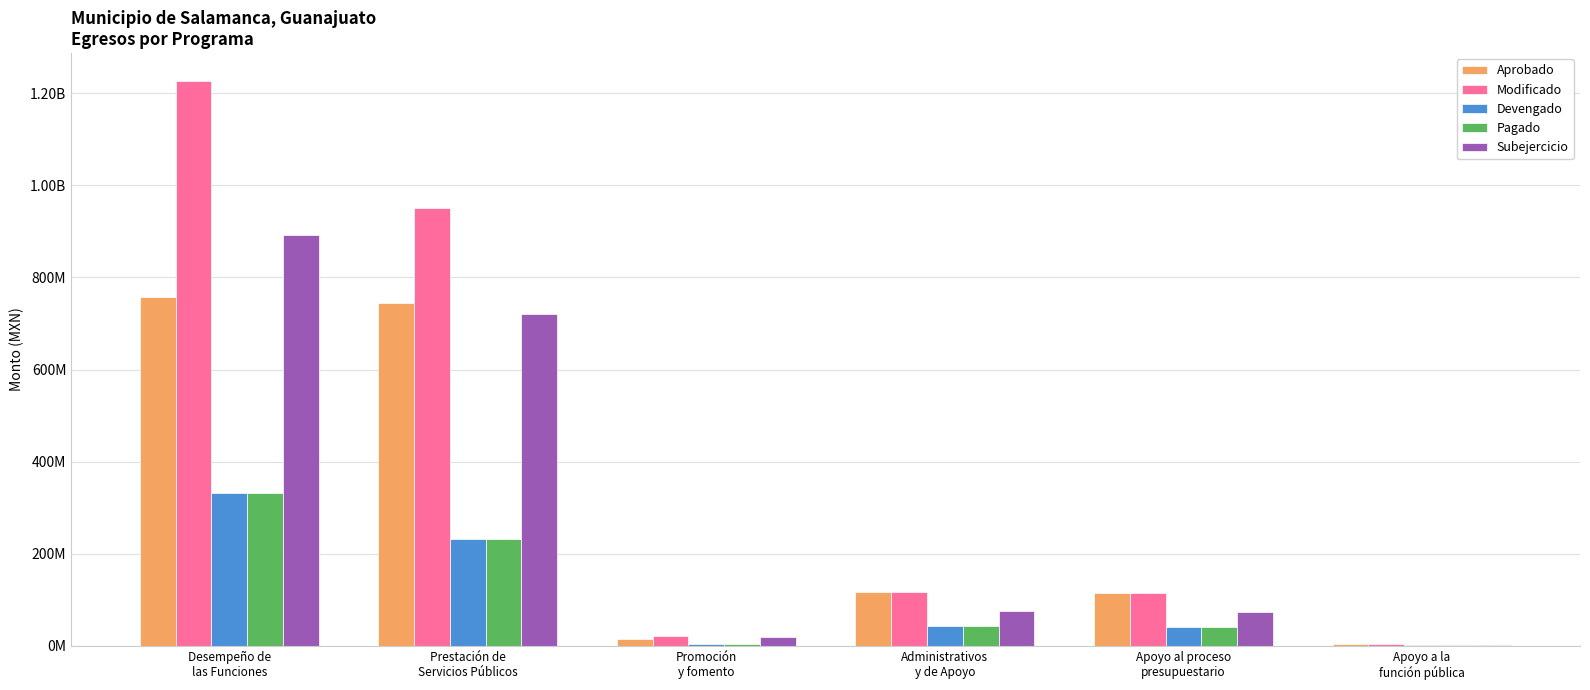

Are the bars horizontal?

No